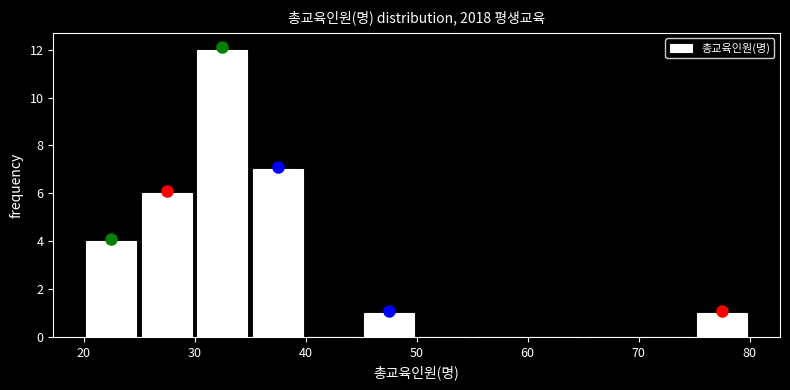

Reading left to right, transcribe this chart: for each bar, give the range it covers on the x-axis and its height. The values are not printed on the chart, so give them approximately, as read against the axis.

20 to 25: 4
25 to 30: 6
30 to 35: 12
35 to 40: 7
40 to 45: 0
45 to 50: 1
50 to 55: 0
55 to 60: 0
60 to 65: 0
65 to 70: 0
70 to 75: 0
75 to 80: 1